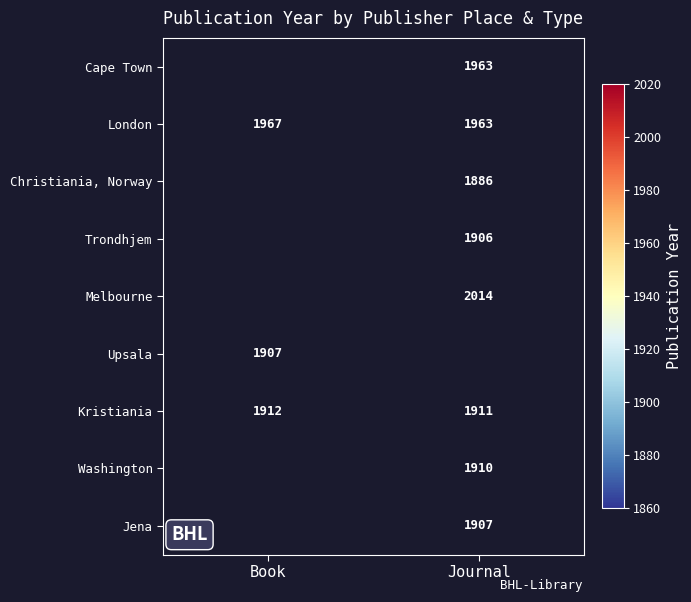

At which category does the chart reach its peak across all series?

Journal